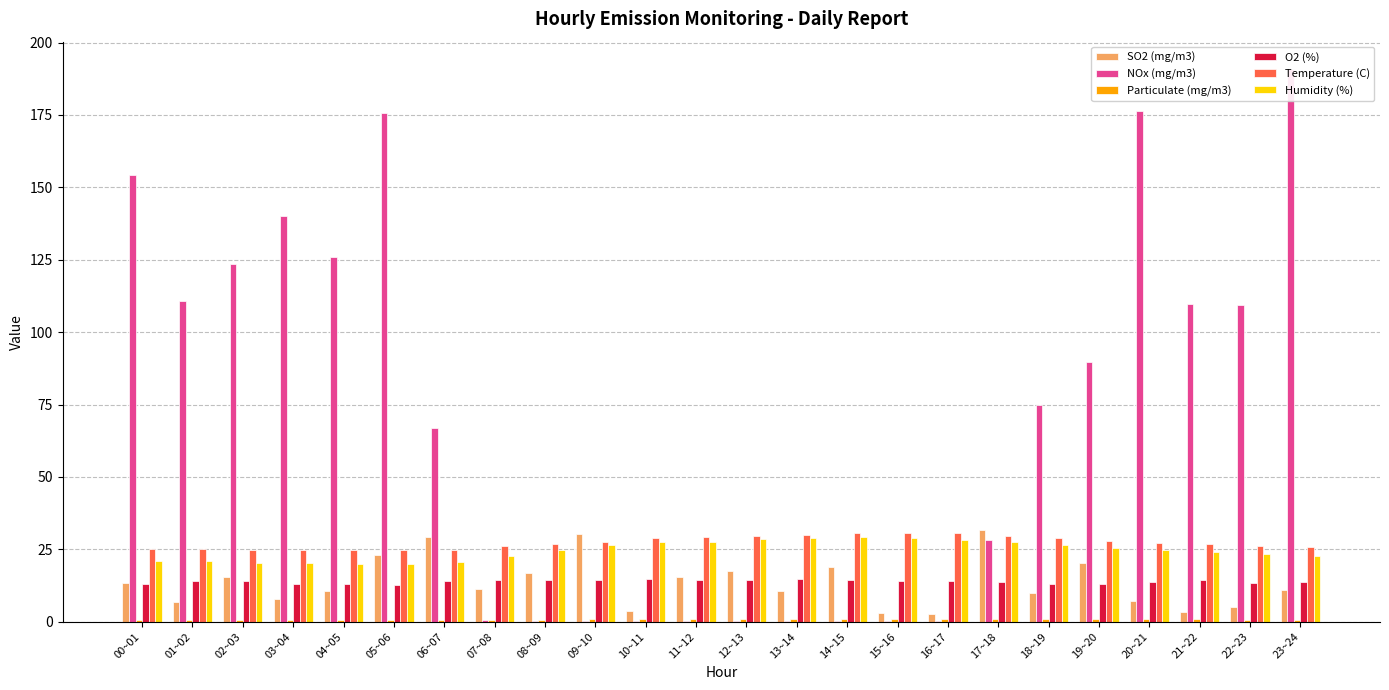

How many data points in Temperature (C) are less than 27?

12